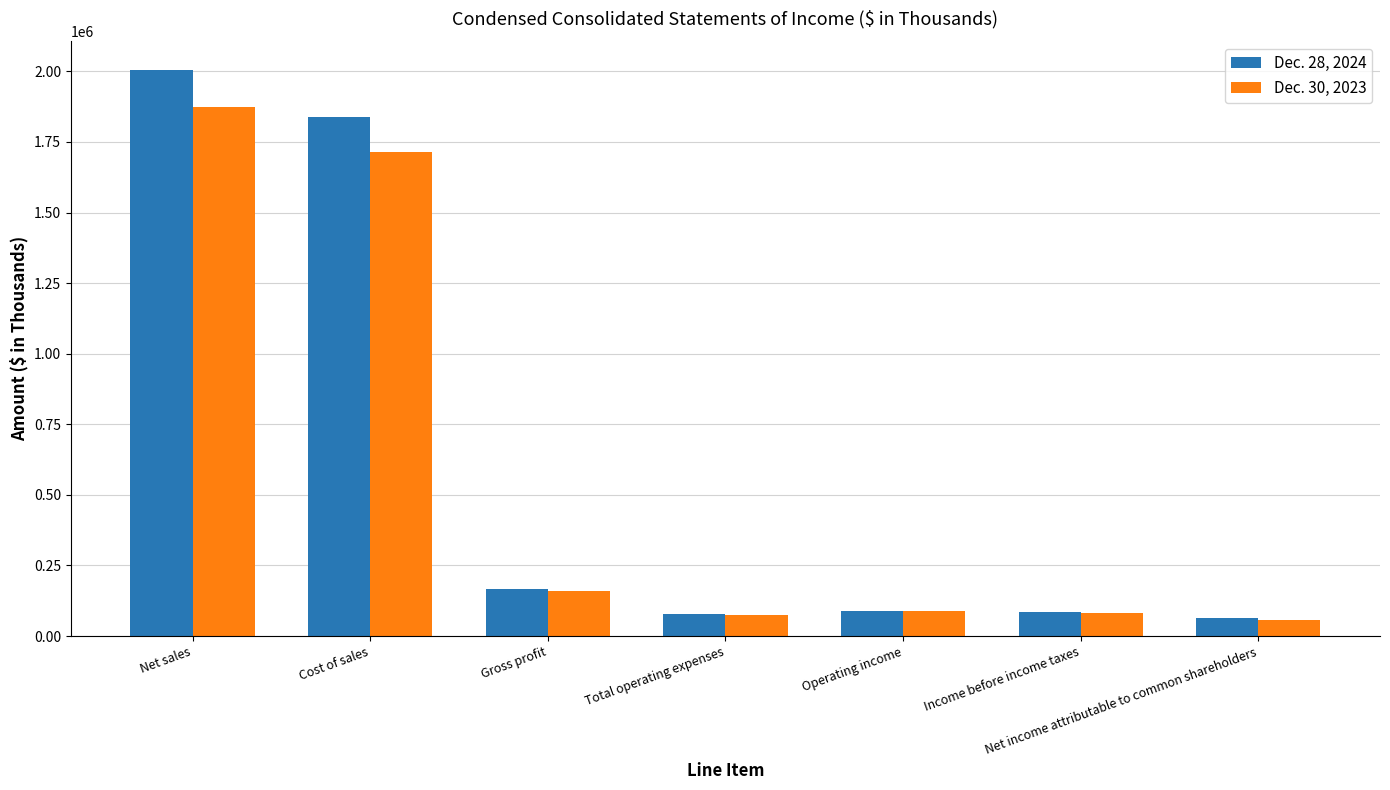

What is the spread (max minus min) of values at Net sales?

131550